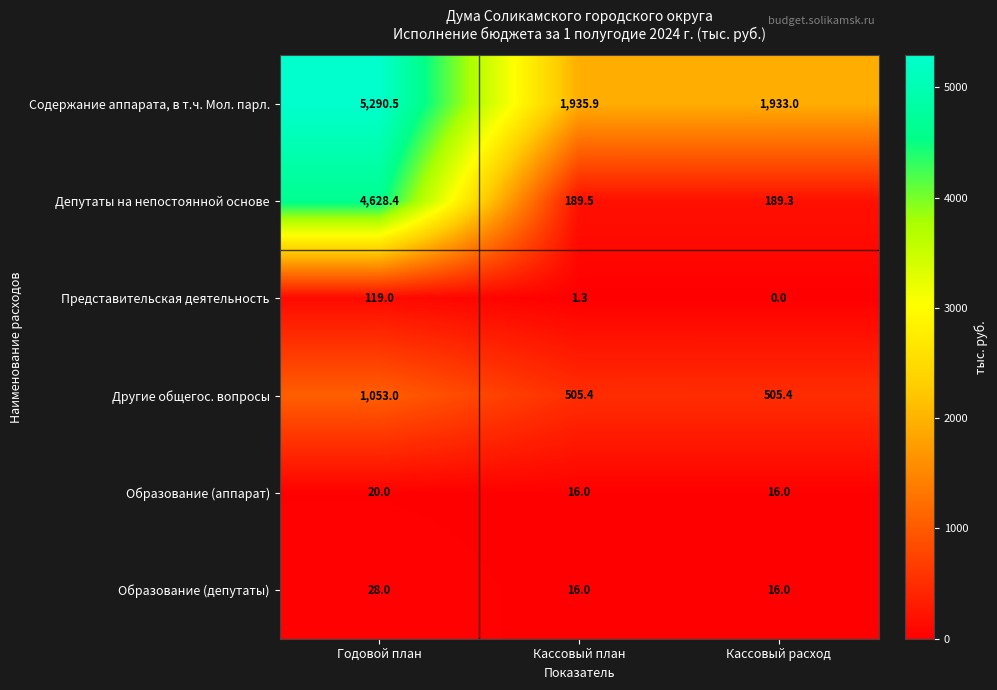

Which series has the widest spread of values?

Депутаты на непостоянной основе